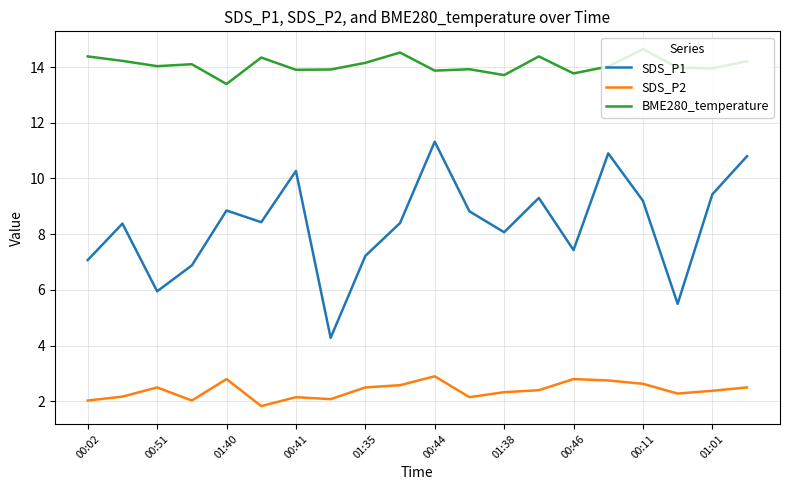

What is the maximum value shown in the chart?

14.6